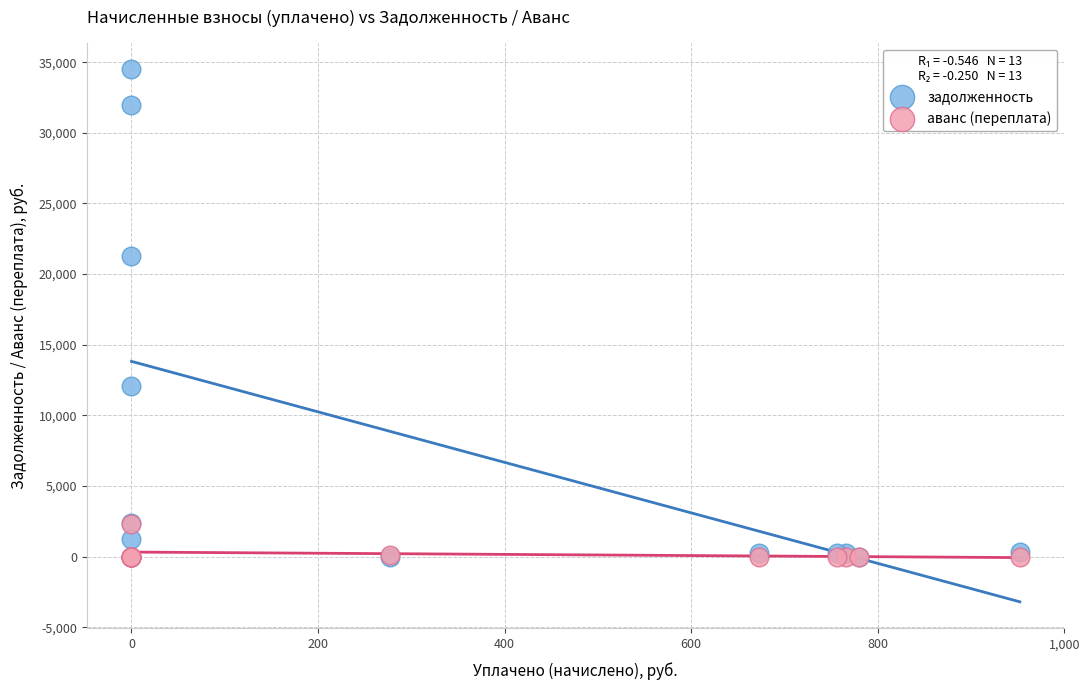

In the задолженность series, what Y value is closest to 17251?

21267.2